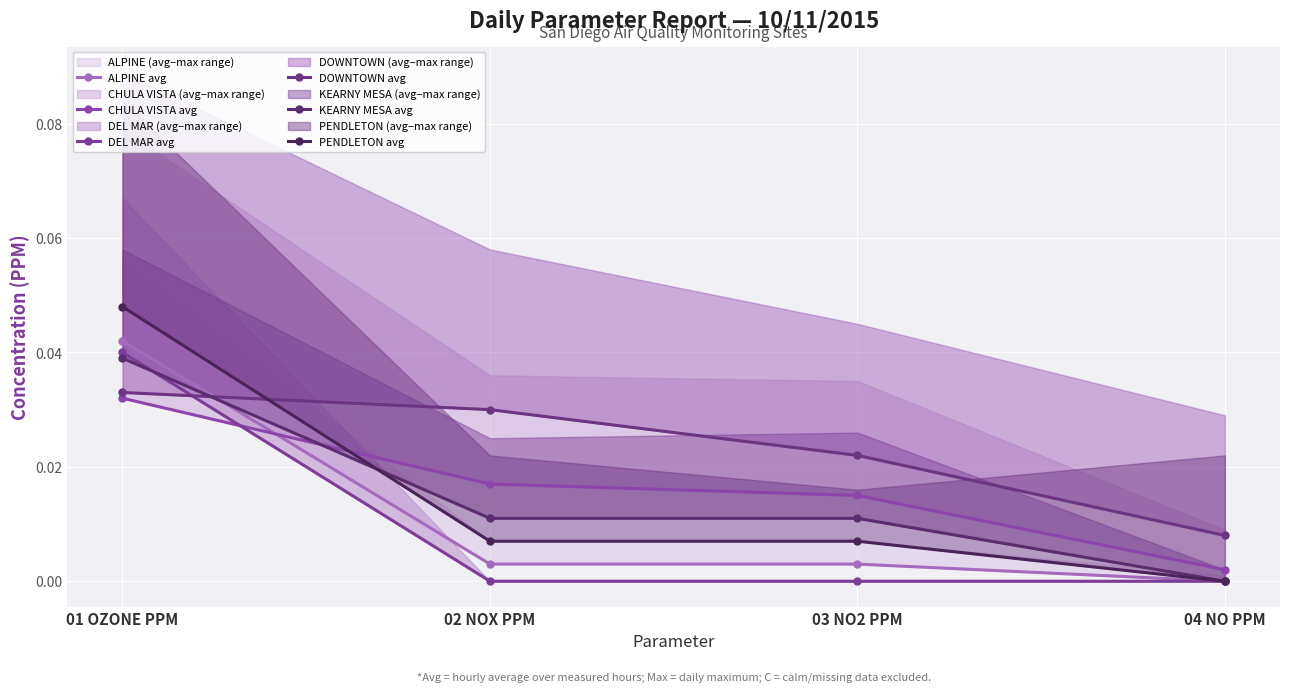

How many intersections are there between DOWNTOWN avg and KEARNY MESA avg?

1